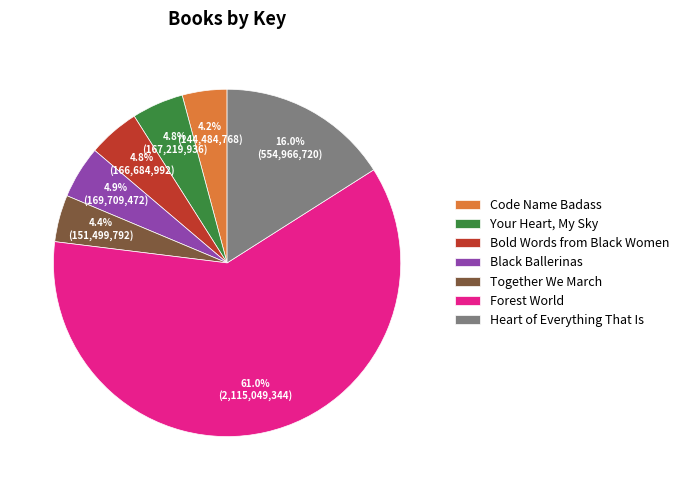

Approximately how many times larger is the value at Black Ballerinas compared to Bold Words from Black Women?

1.0